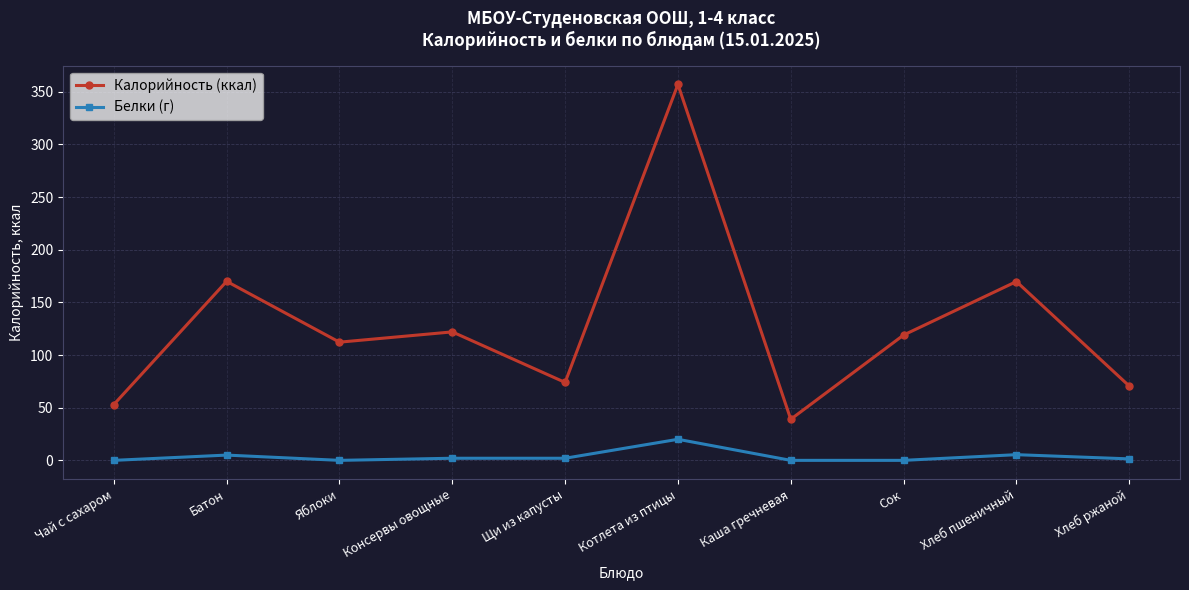

True or false: Белки (г) and Калорийность (ккал) cross at least once.

False